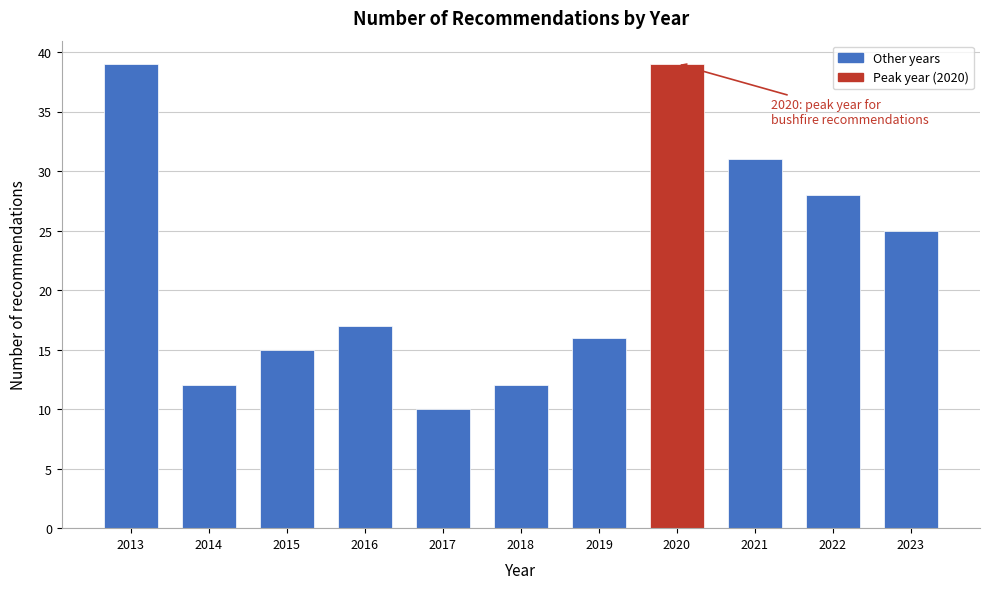

Reading left to right, extract all data points from this chart.

2013=39	2014=12	2015=15	2016=17	2017=10	2018=12	2019=16	2020=39	2021=31	2022=28	2023=25